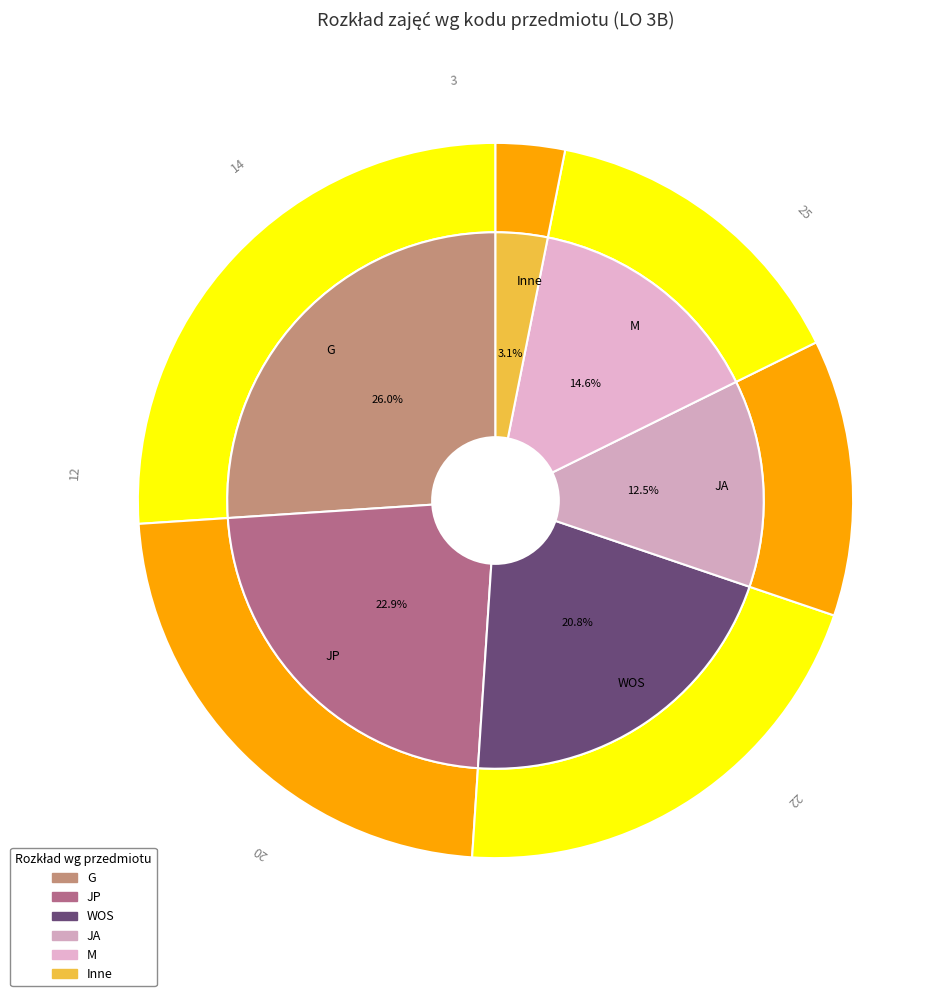

Which slice is the largest?

G